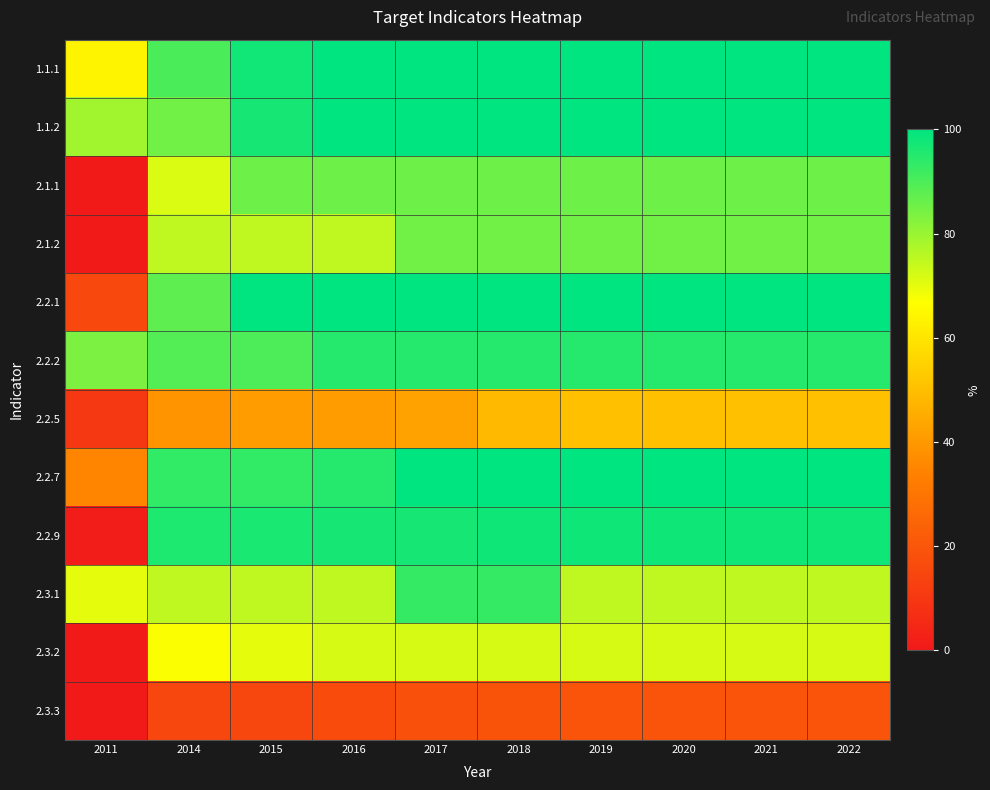

Count the number of data series in this chart.

12